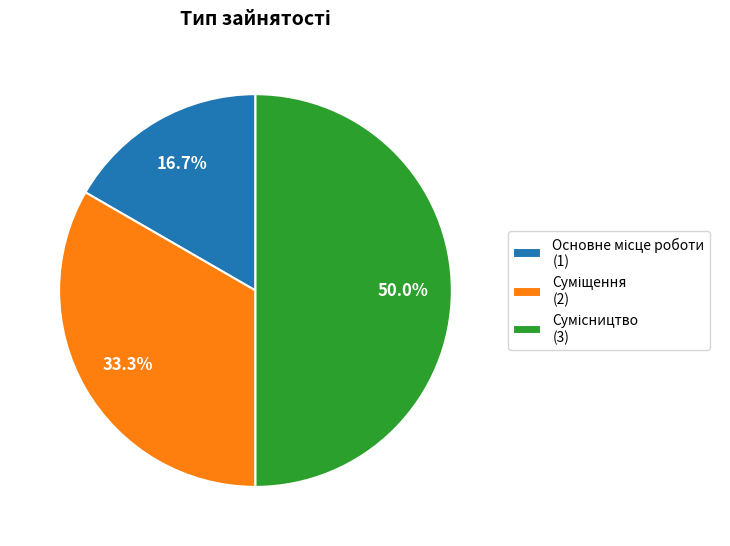

Which slice is the smallest?

Основне місце роботи